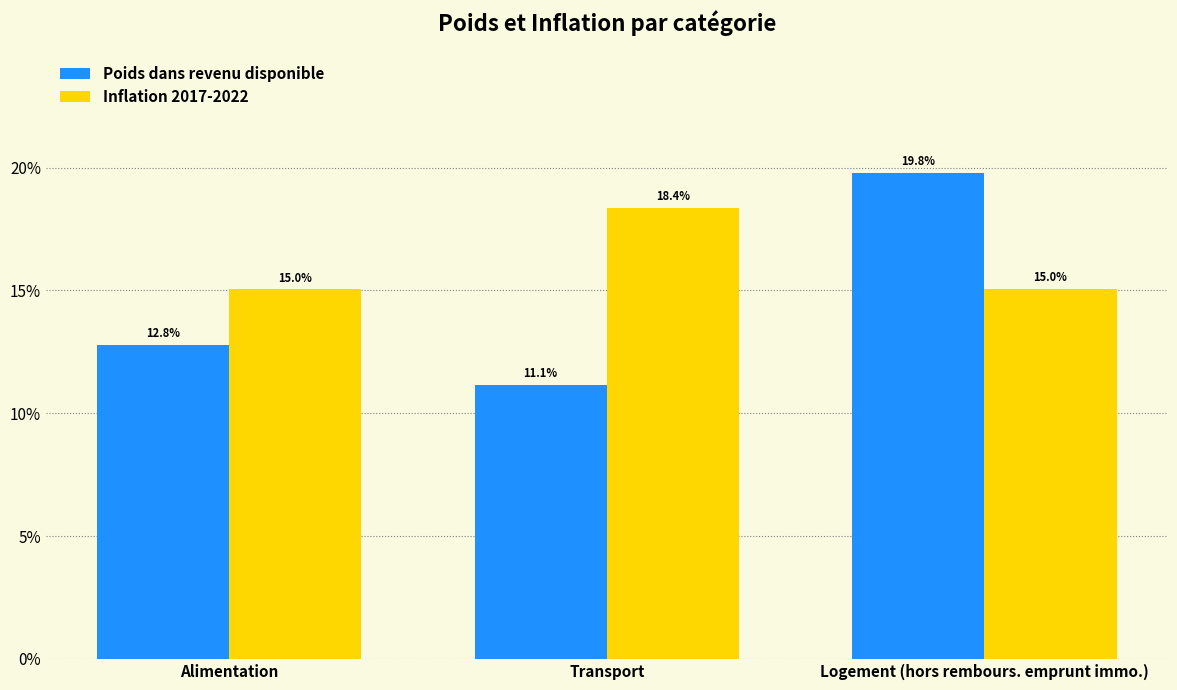

What is the smallest value displayed?

0.1